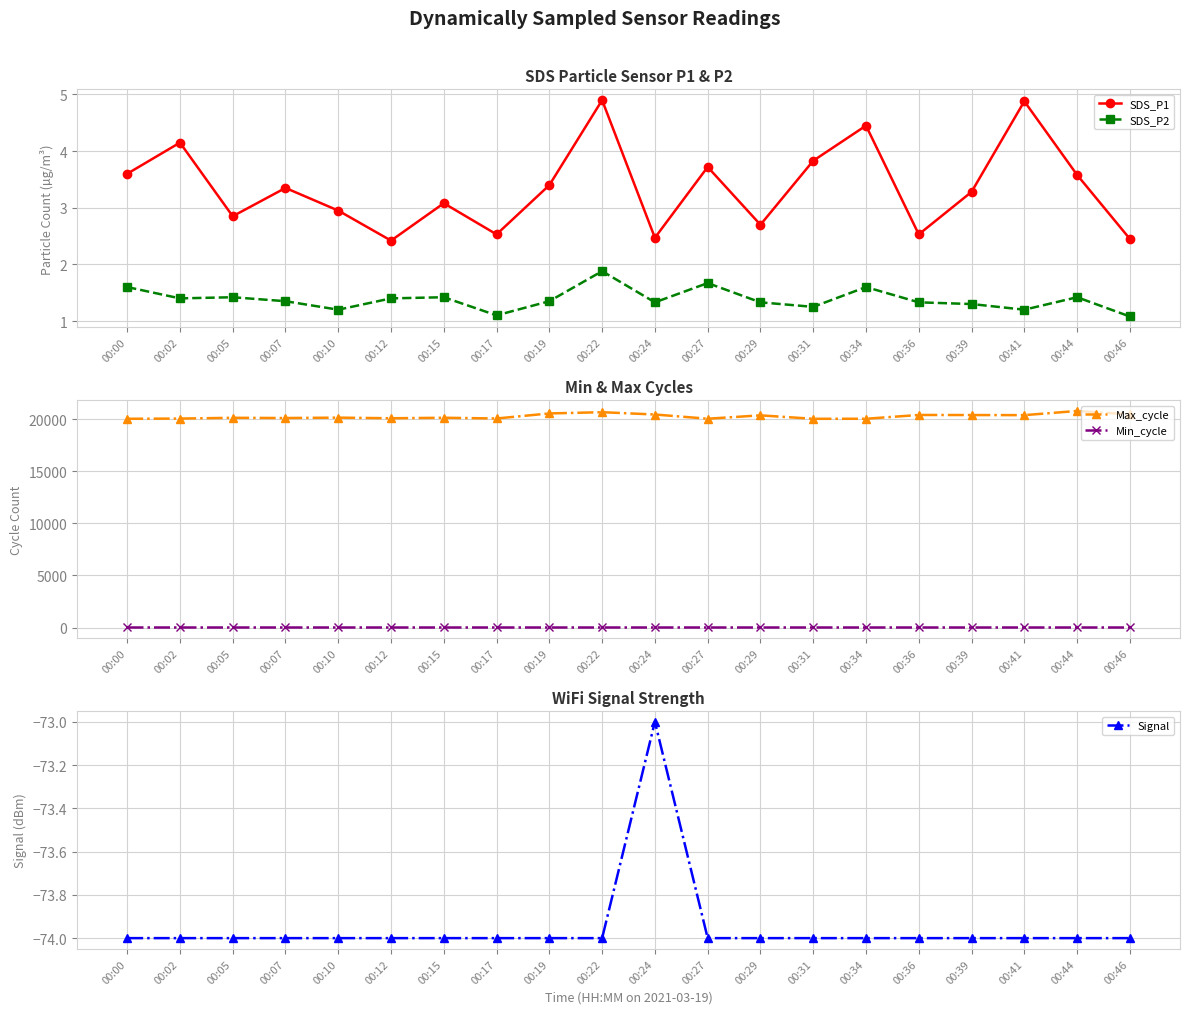

What are all the series names shown in the legend?

SDS_P1, SDS_P2, Max_cycle, Min_cycle, Signal